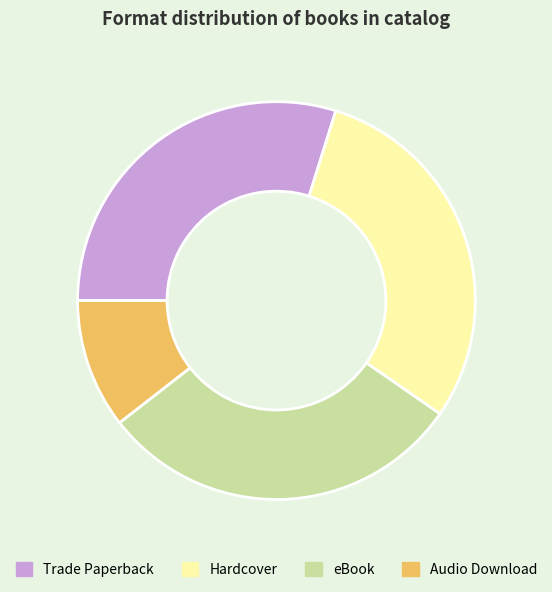

Is there a majority slice in this chart?

No